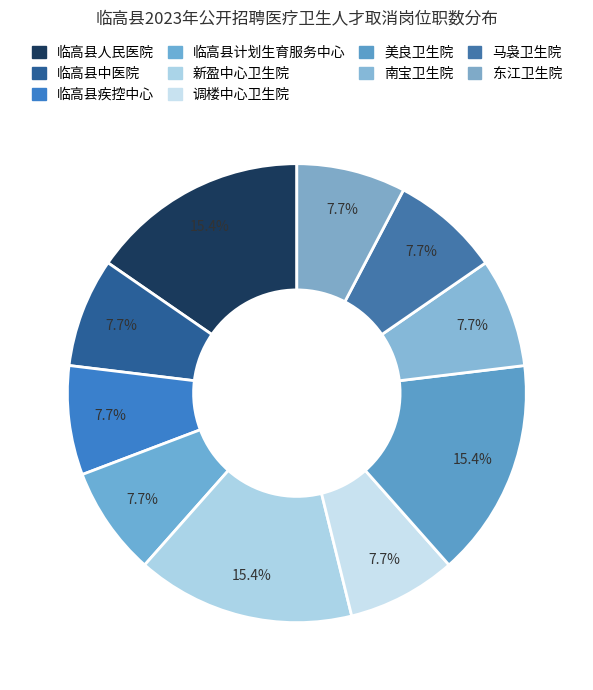

Count the number of slices in the pie.

10